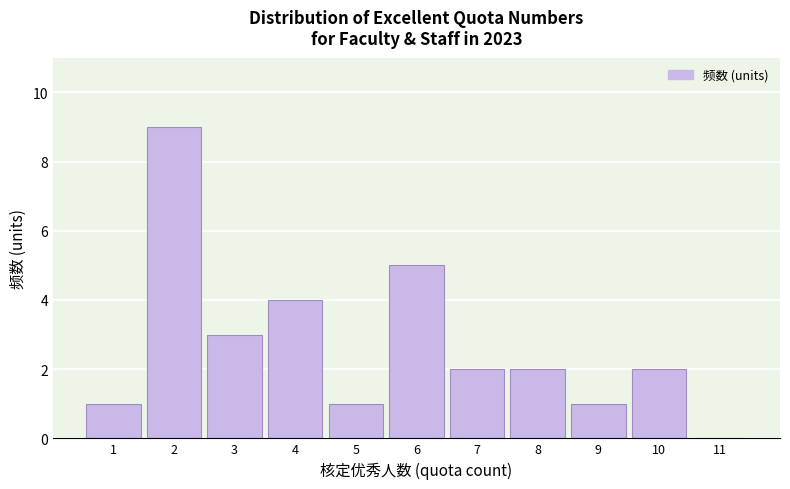

Reading left to right, list every bar in this chart as the range it spans on the x-axis followed by its height. The values are not printed on the chart, so give them approximately, as read against the axis.

0.5 to 1.5: 1
1.5 to 2.5: 9
2.5 to 3.5: 3
3.5 to 4.5: 4
4.5 to 5.5: 1
5.5 to 6.5: 5
6.5 to 7.5: 2
7.5 to 8.5: 2
8.5 to 9.5: 1
9.5 to 10.5: 2
10.5 to 11.5: 0